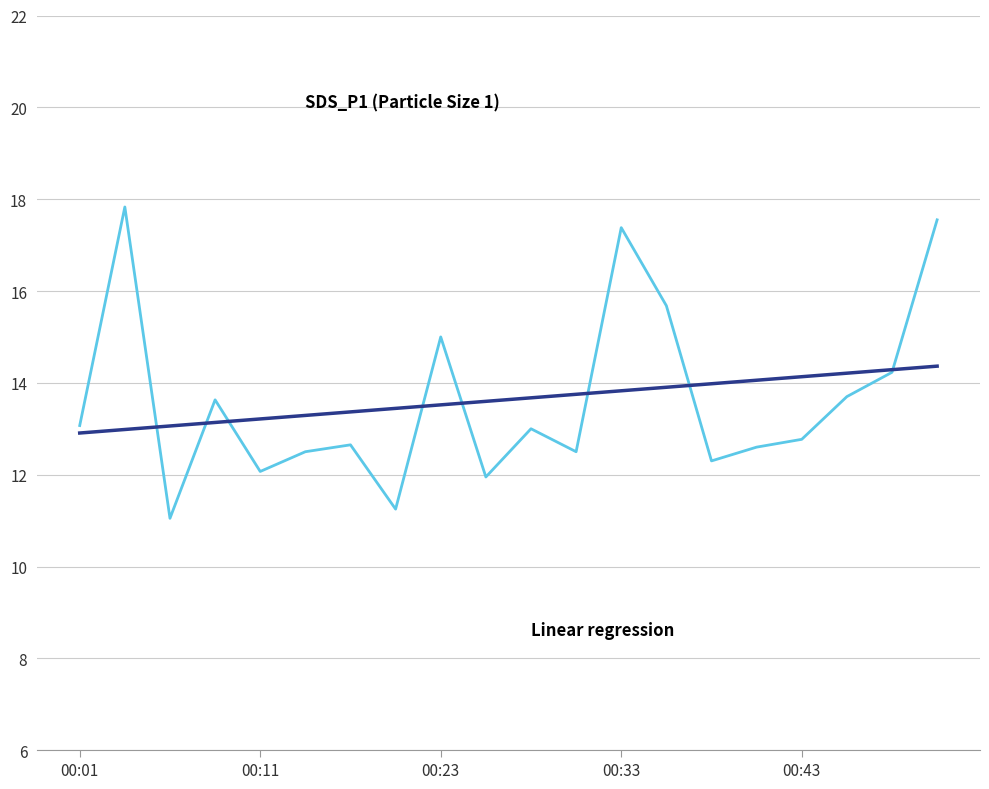

Does the chart display data point markers on the line(s)?

No